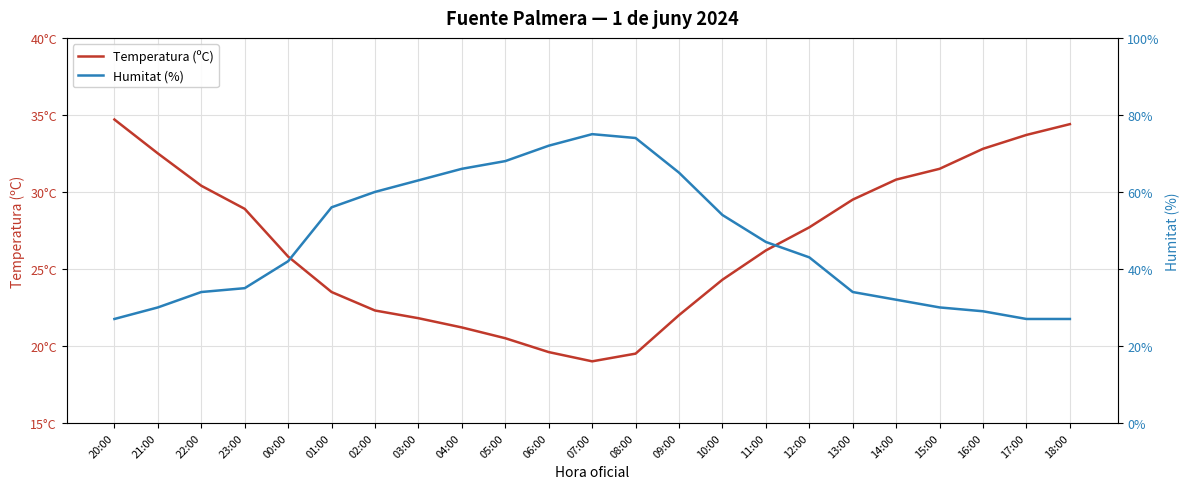

Reading left to right, transcribe all the data shown in this chart.

Temperatura (ºC): 34.7	32.5	30.4	28.9	25.8	23.5	22.3	21.8	21.2	20.5	19.6	19.0	19.5	22.0	24.3	26.2	27.7	29.5	30.8	31.5	32.8	33.7	34.4
Humitat (%): 27.0	30.0	34.0	35.0	42.0	56.0	60.0	63.0	66.0	68.0	72.0	75.0	74.0	65.0	54.0	47.0	43.0	34.0	32.0	30.0	29.0	27.0	27.0